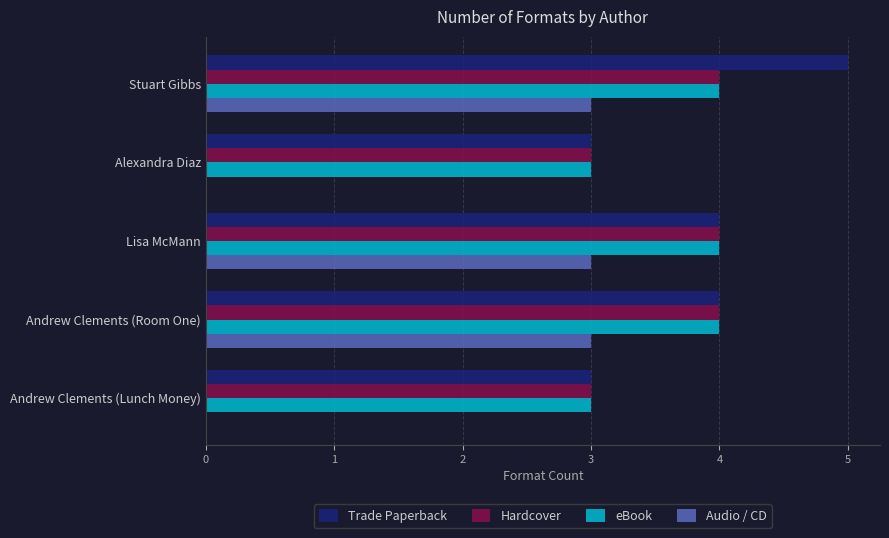

Is it true that Trade Paperback equals 4 at Andrew Clements (Room One)?

True